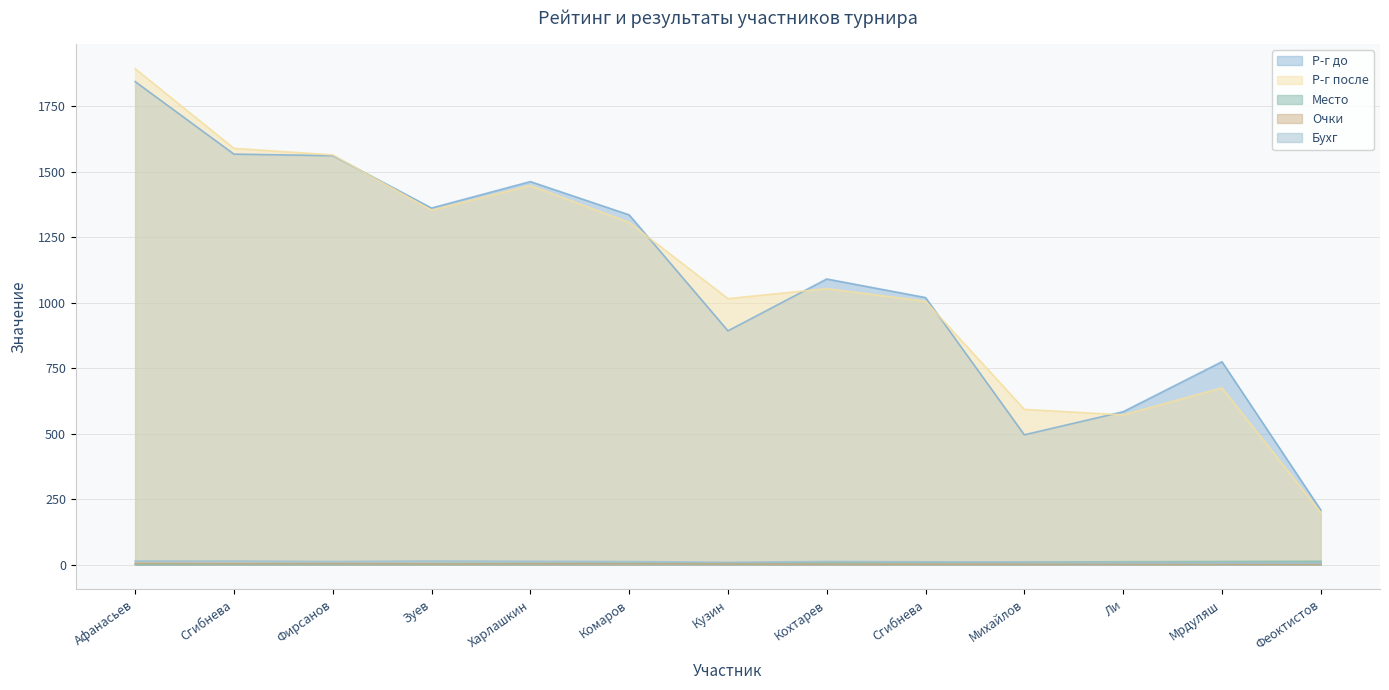

Between Афанасьев and Феоктистов, which series saw the biggest shift?

Р-г после